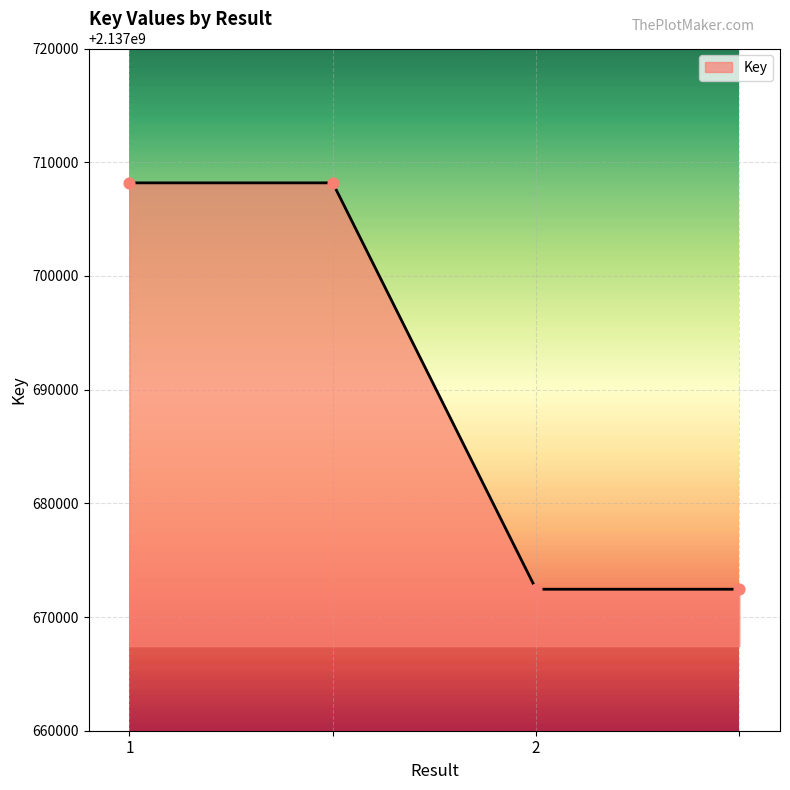

What is the maximum value shown in the chart?

2137708184